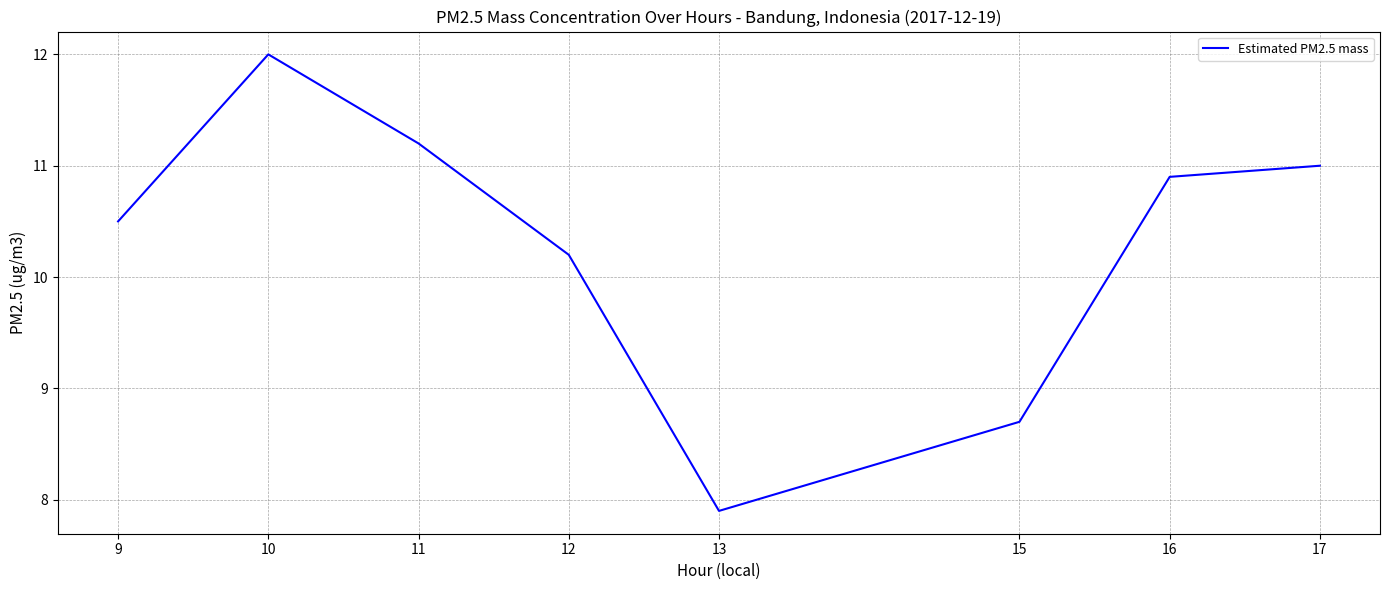

Which category has the lowest value across all series?

13